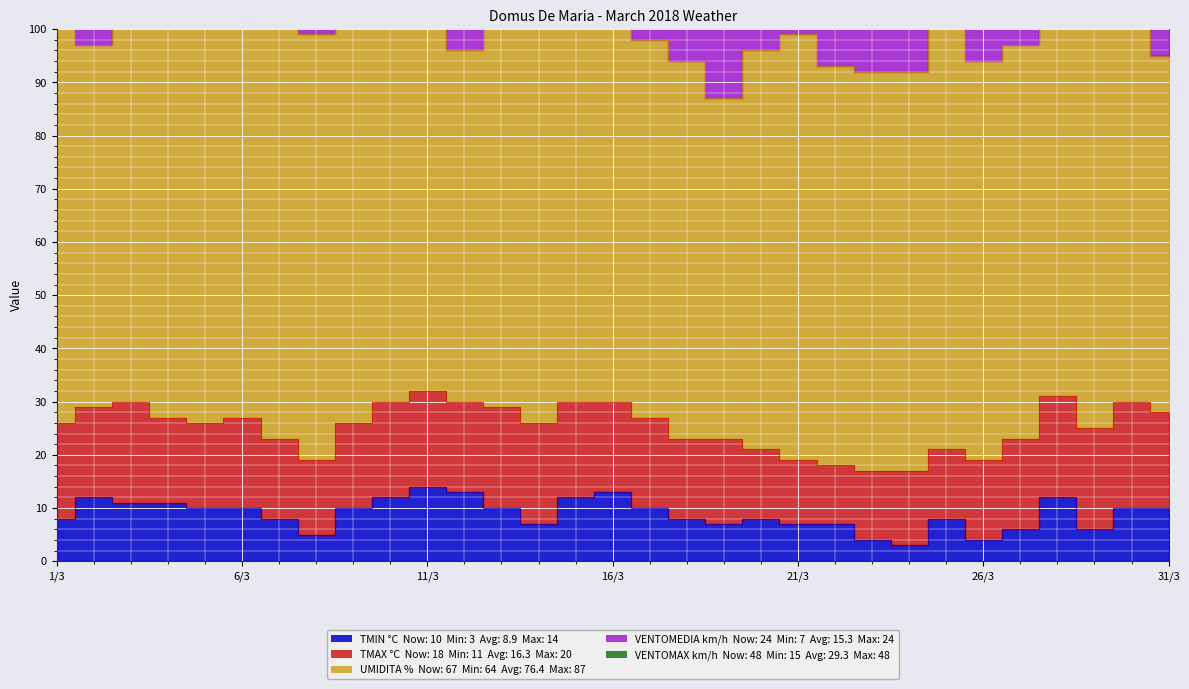

What is the label of the 18th point from the left?

18/3